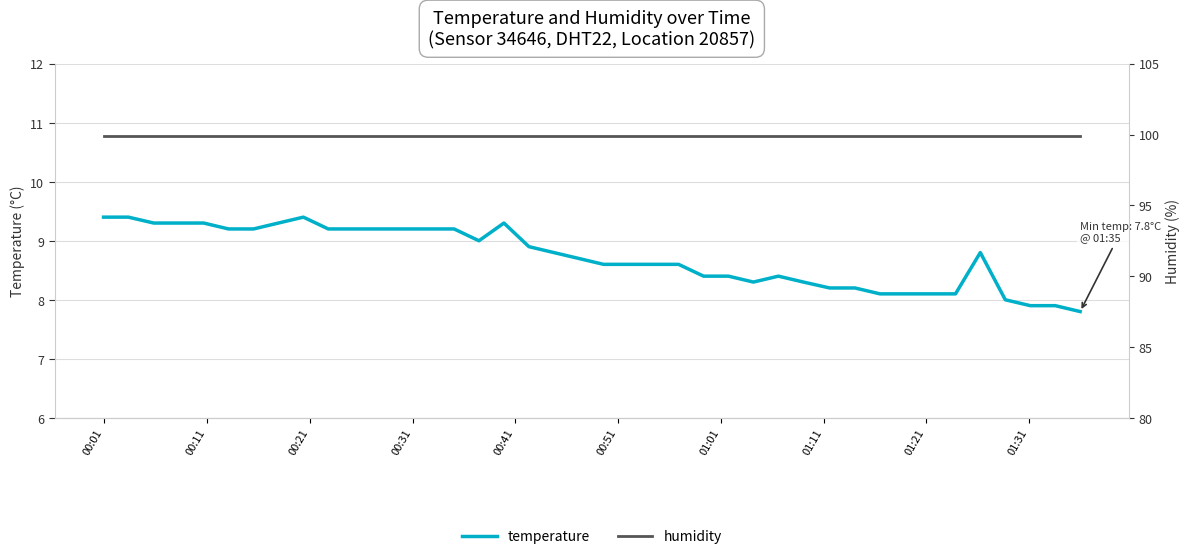

What is the minimum value for temperature?

7.8